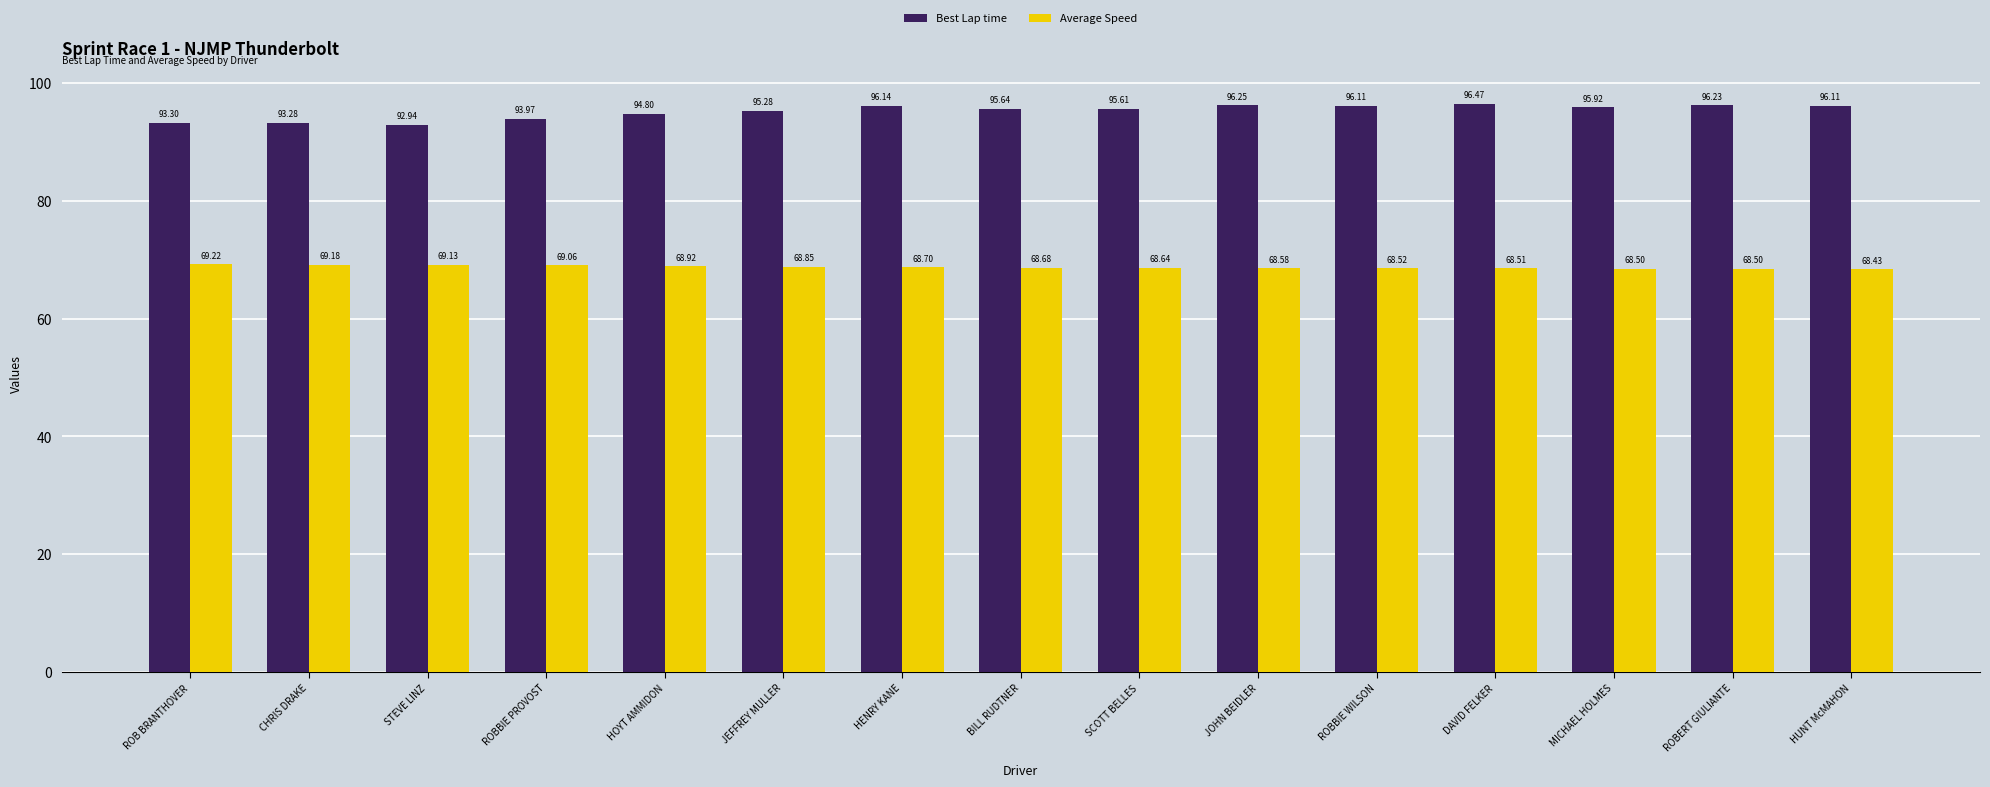

Rank the series at STEVE LINZ from highest to lowest value.

Best Lap time, Average Speed